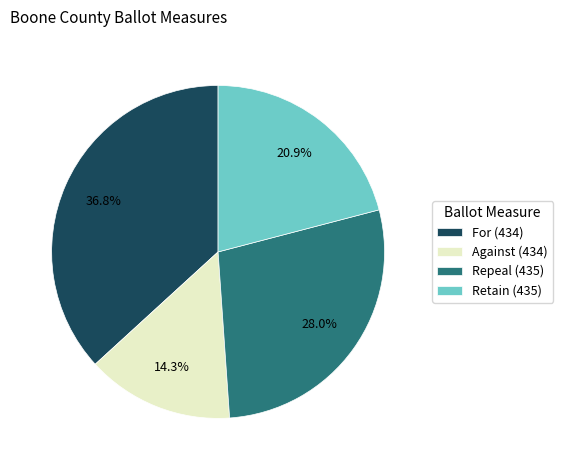

Does any single category account for the majority?

No